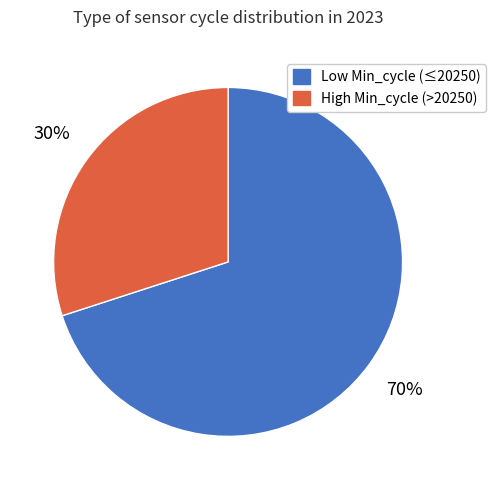

Count the number of slices in the pie.

2